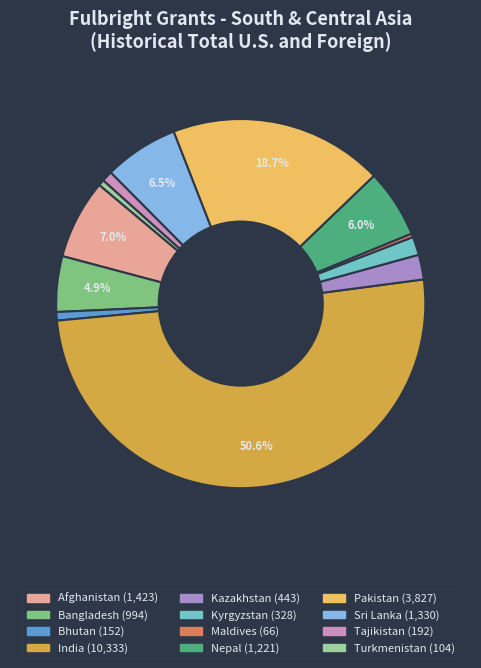

How many slices are in this pie chart?

12